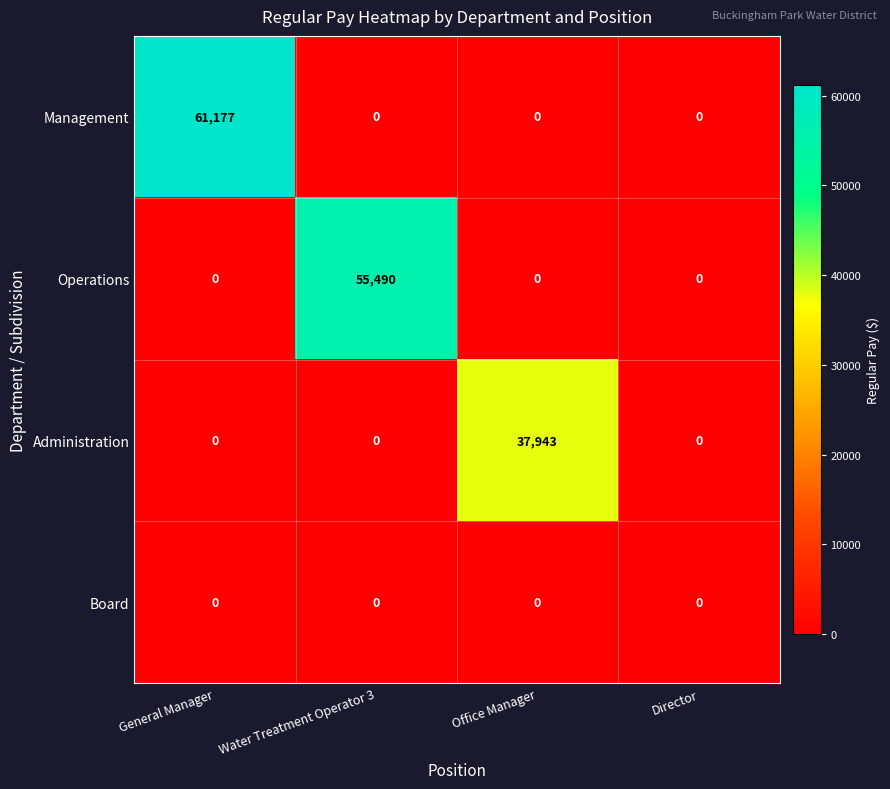

Which series has the largest total across all categories?

Management